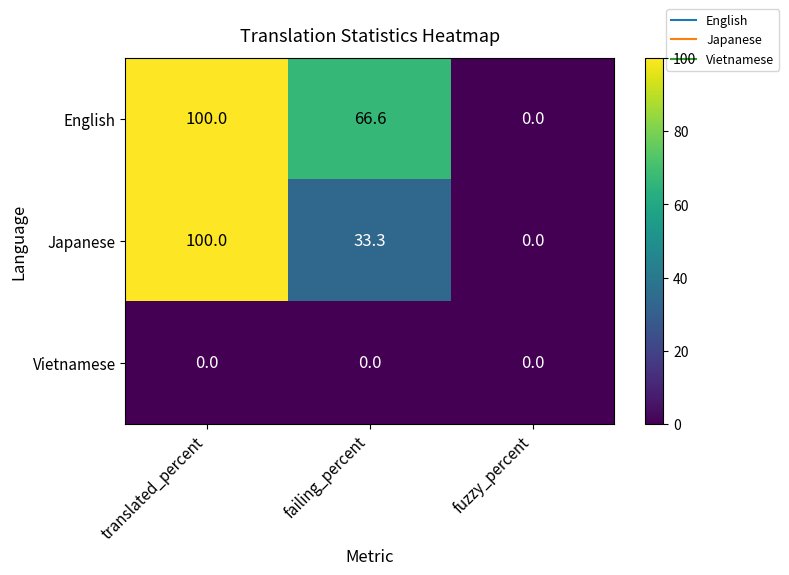

What is the difference between the highest and lowest values at translated_percent?

100.0